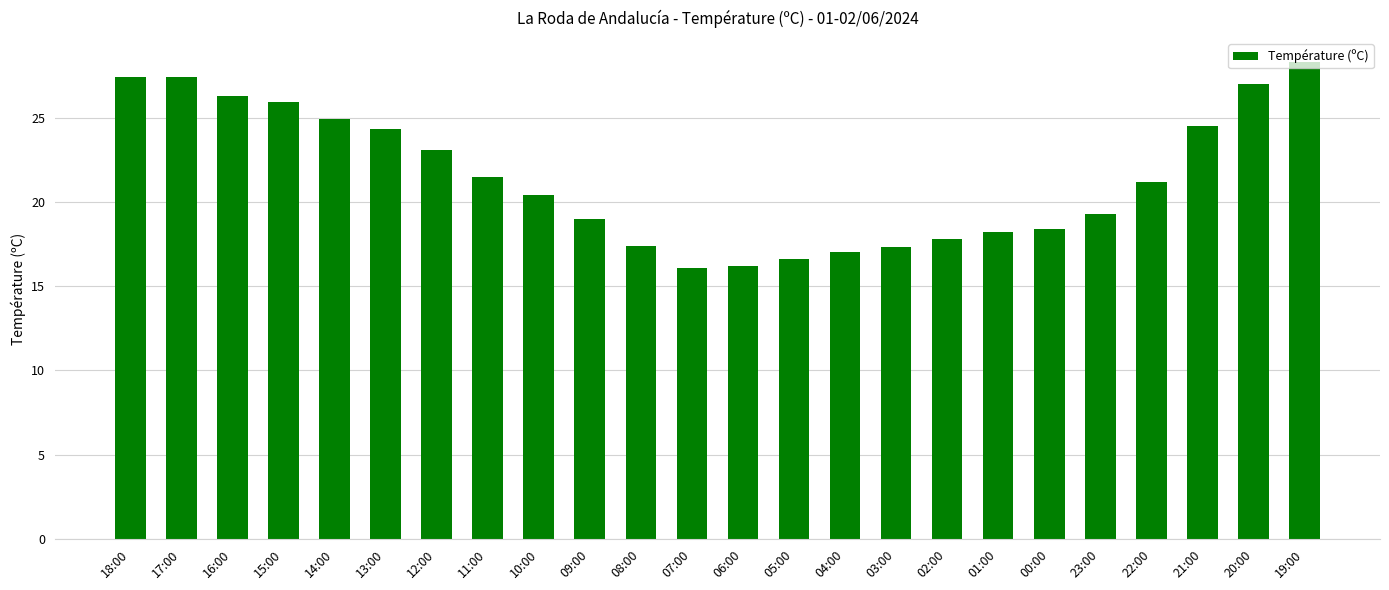

What is the difference between the second highest and second lowest values?

11.2